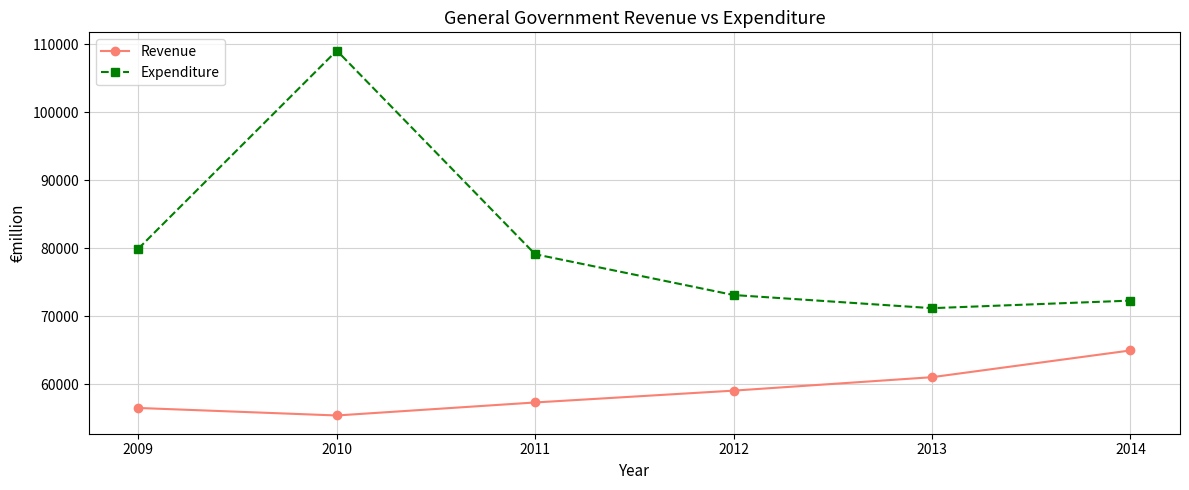

True or false: Revenue has a value of 57321 at 2011.

True